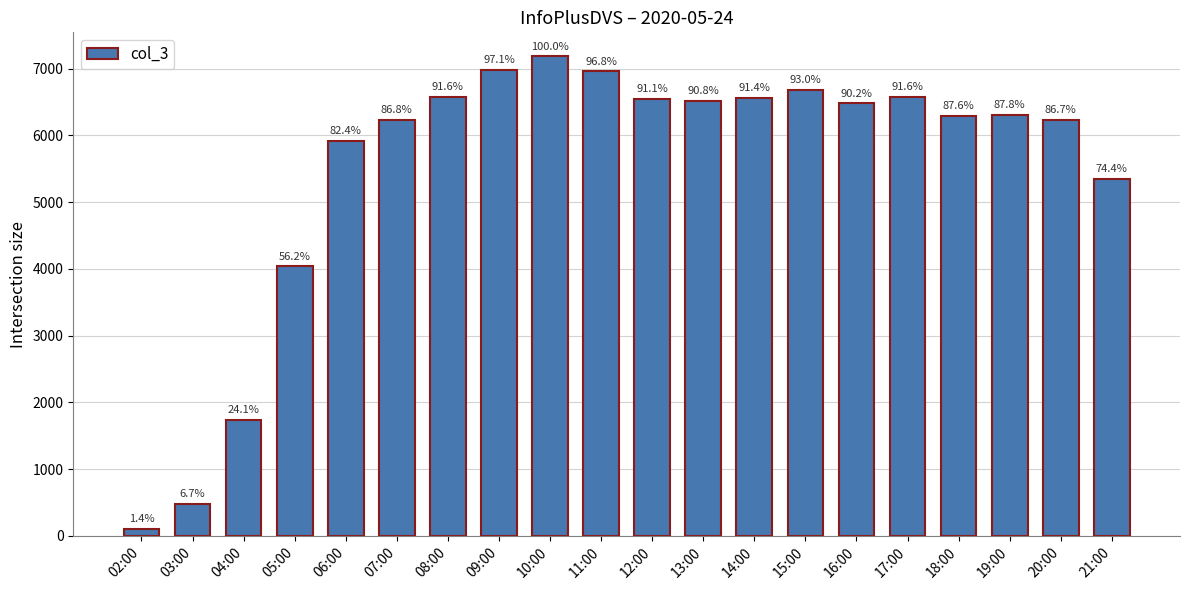

The value at 04:00 is 957. True or false?

False